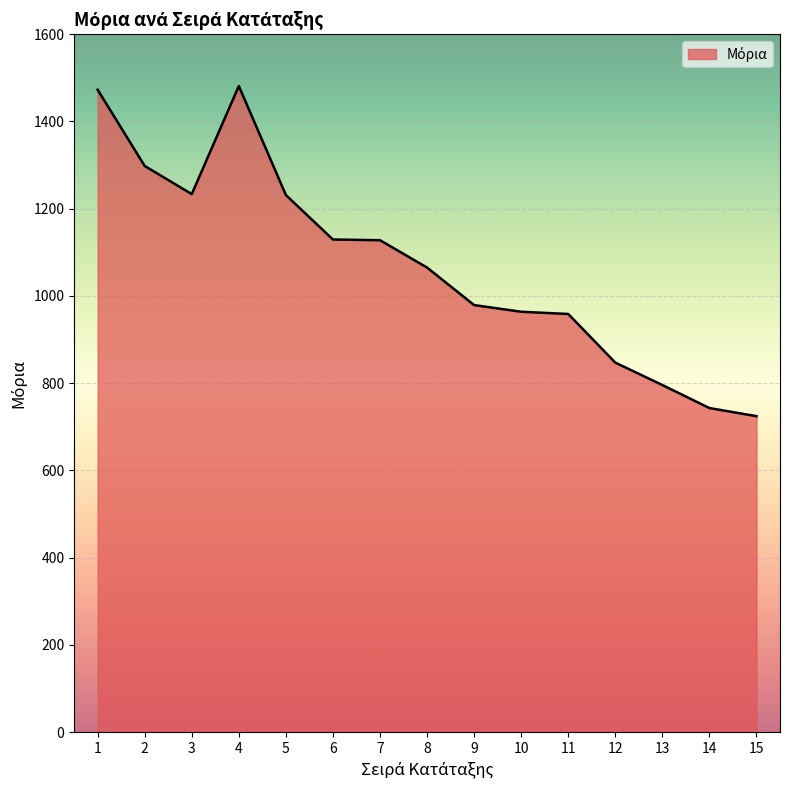

What is the change in value from 7 to 12?

-280.6